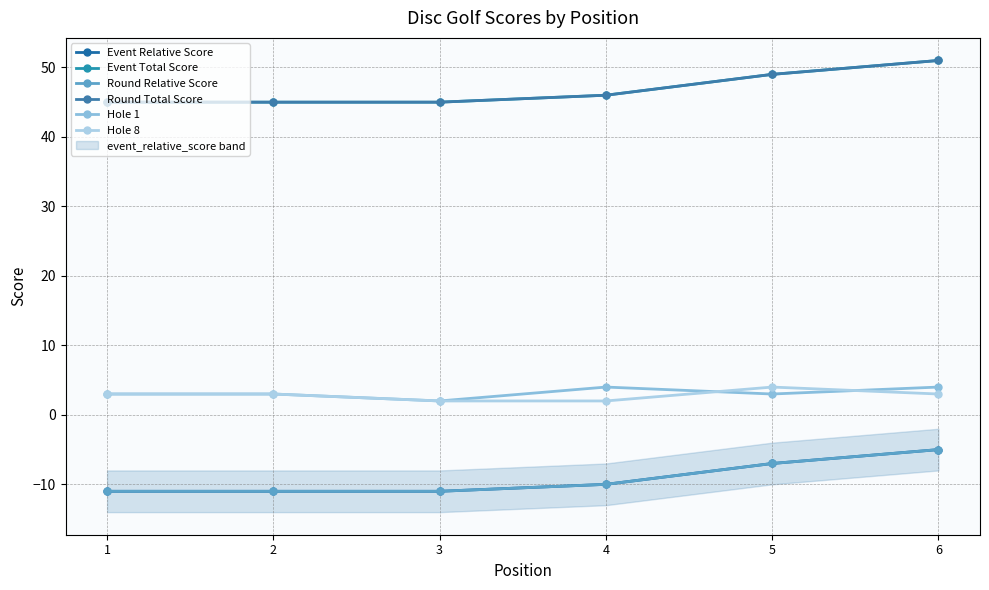

At which category does the chart reach its minimum across all series?

1